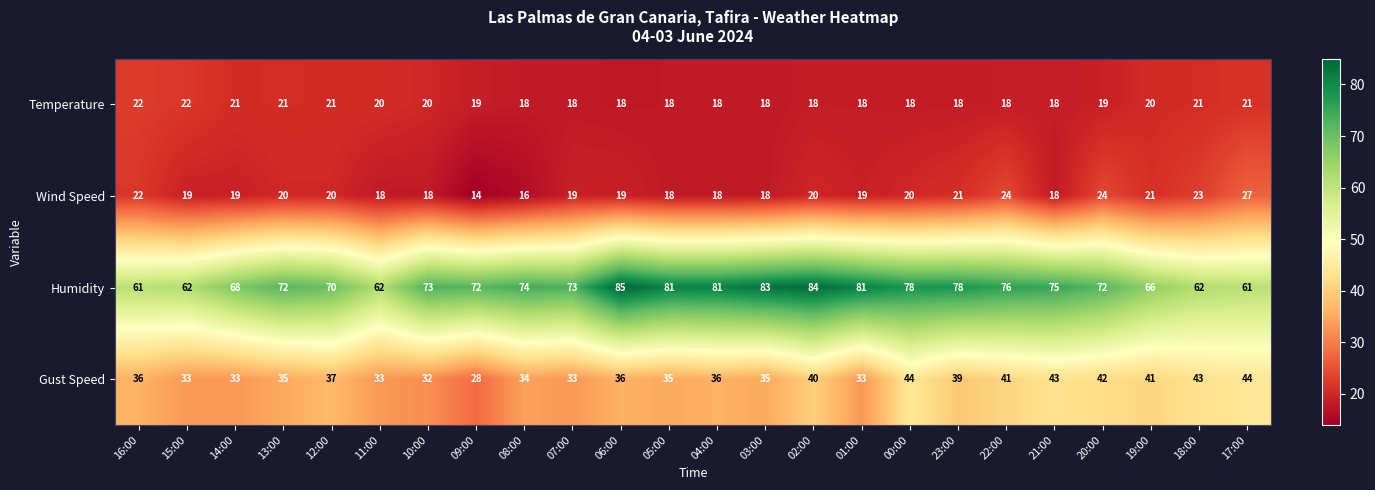

What is the difference between the maximum and minimum values in the Wind Speed series?

13